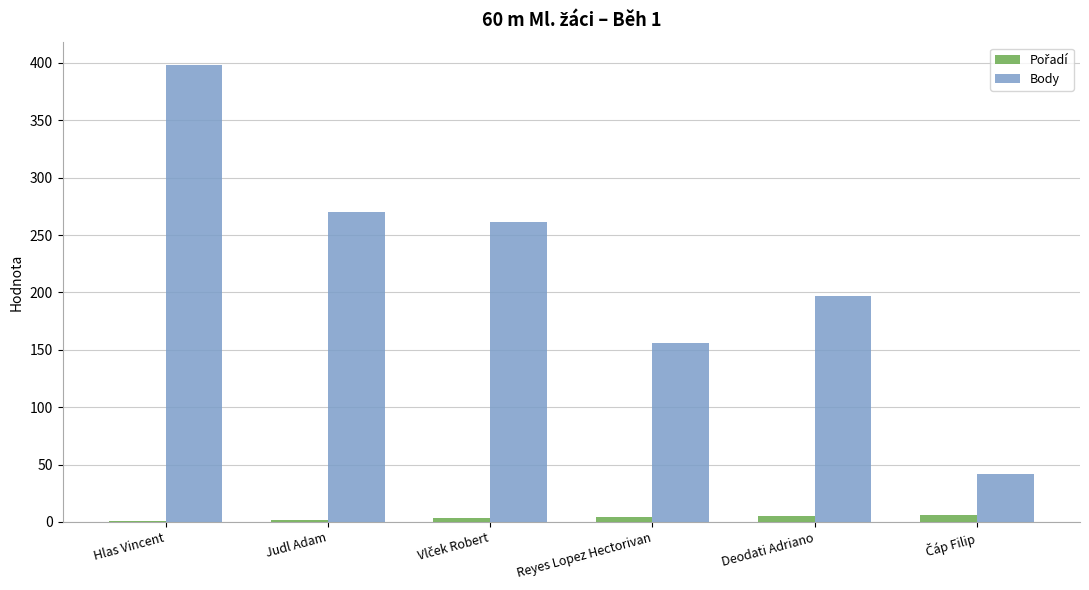

At which category does the chart reach its peak across all series?

Hlas Vincent